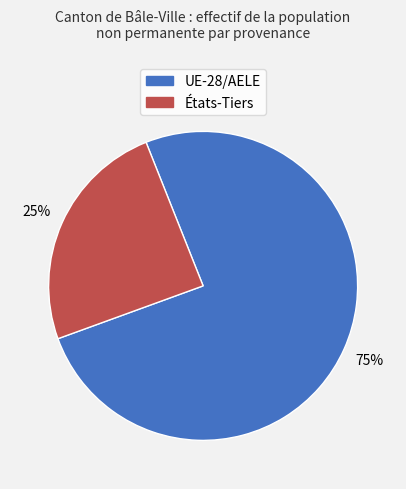

Is there any slice that represents more than half of the pie?

Yes